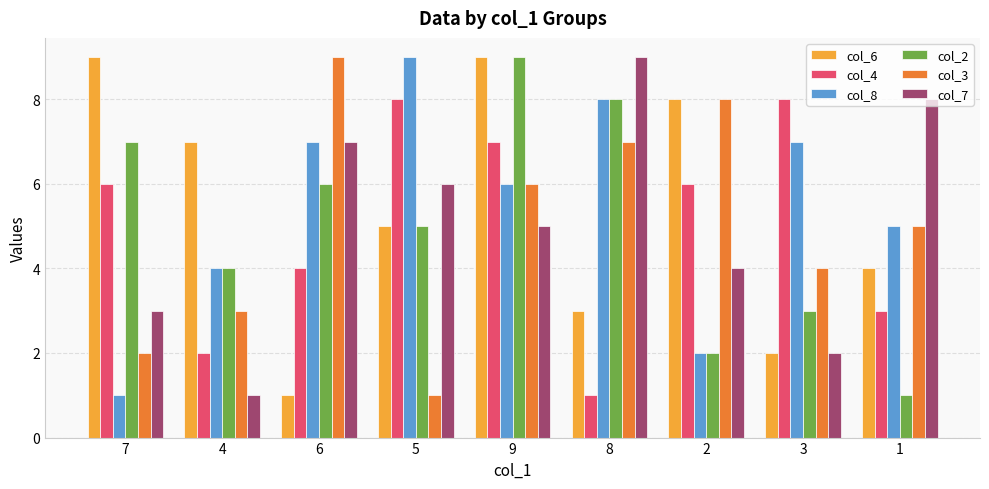

Reading left to right, transcribe all the data shown in this chart.

col_6: 7=9	4=7	6=1	5=5	9=9	8=3	2=8	3=2	1=4
col_4: 7=6	4=2	6=4	5=8	9=7	8=1	2=6	3=8	1=3
col_8: 7=1	4=4	6=7	5=9	9=6	8=8	2=2	3=7	1=5
col_2: 7=7	4=4	6=6	5=5	9=9	8=8	2=2	3=3	1=1
col_3: 7=2	4=3	6=9	5=1	9=6	8=7	2=8	3=4	1=5
col_7: 7=3	4=1	6=7	5=6	9=5	8=9	2=4	3=2	1=8